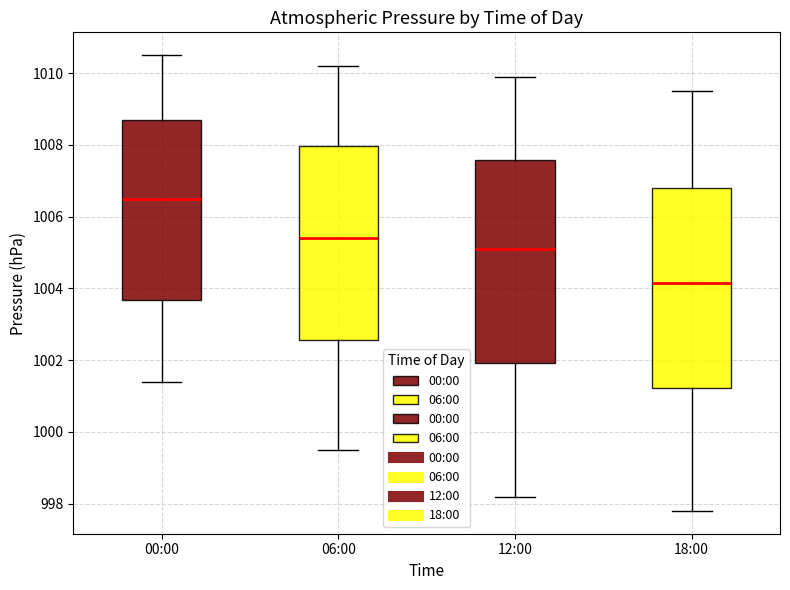

Which box's median line is the highest?

00:00